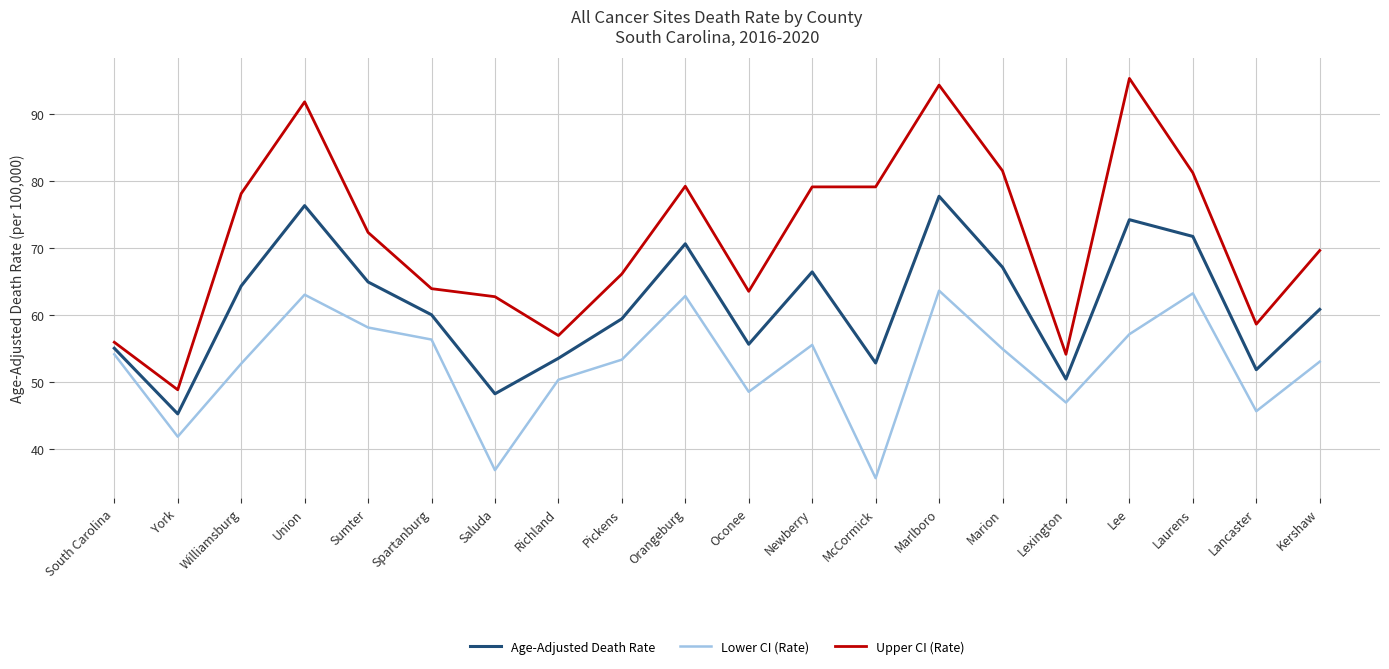

What are all the series names shown in the legend?

Age-Adjusted Death Rate, Lower CI (Rate), Upper CI (Rate)